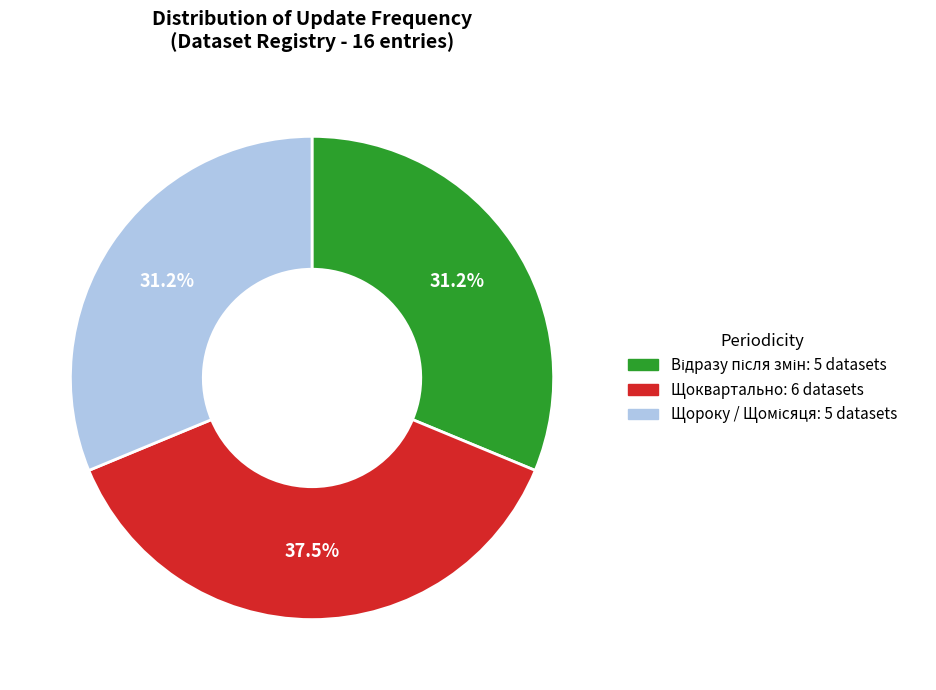

Does any single category account for the majority?

No